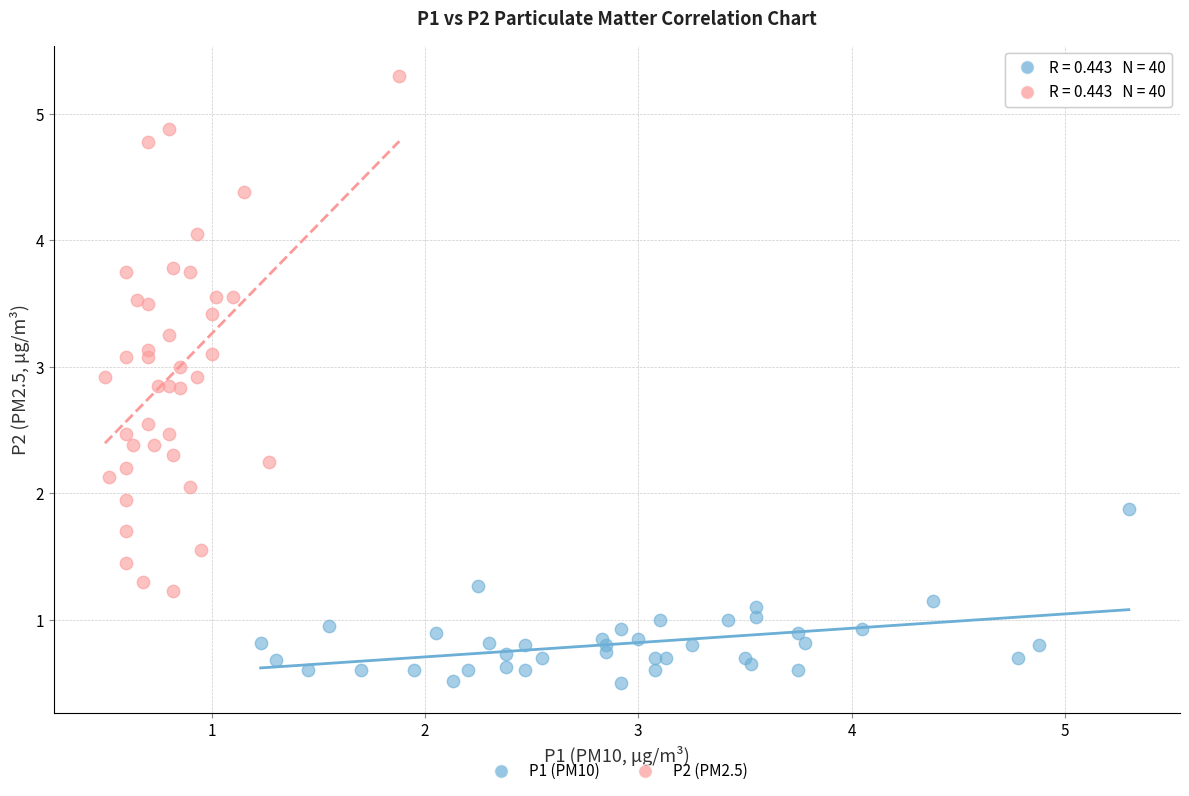

What are all the series names shown in the legend?

P1 (PM10), P2 (PM2.5)